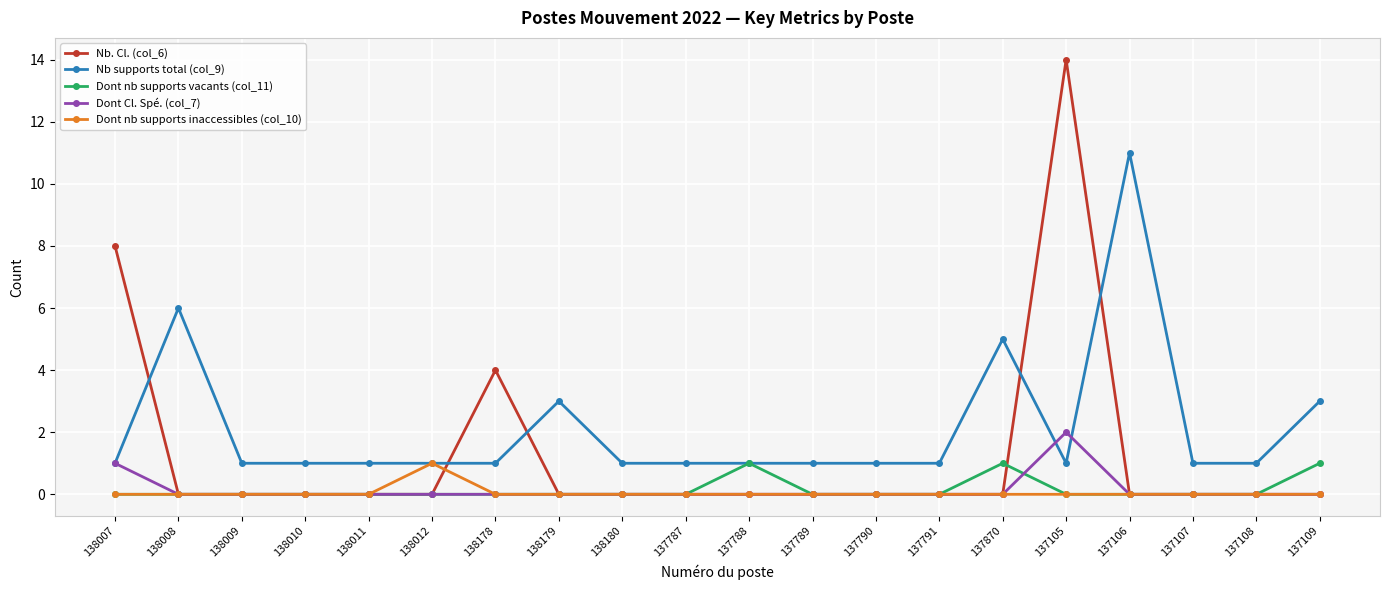

Which category has the highest value in the Dont nb supports inaccessibles (col_10) series?

138012